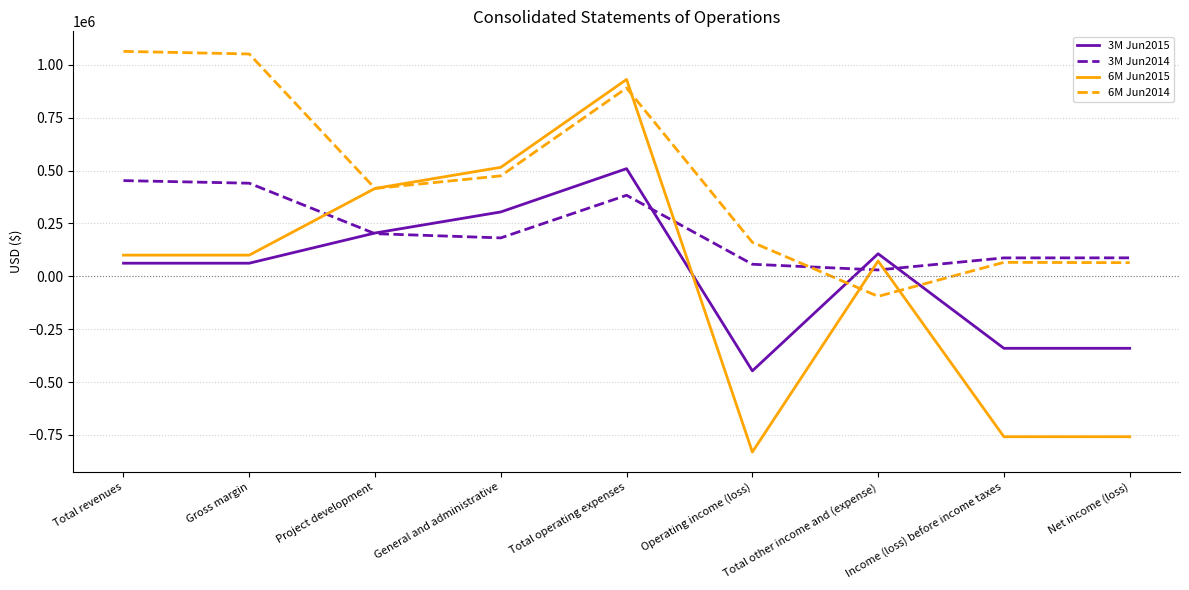

How many values in 6M Jun2015 are below zero?

3